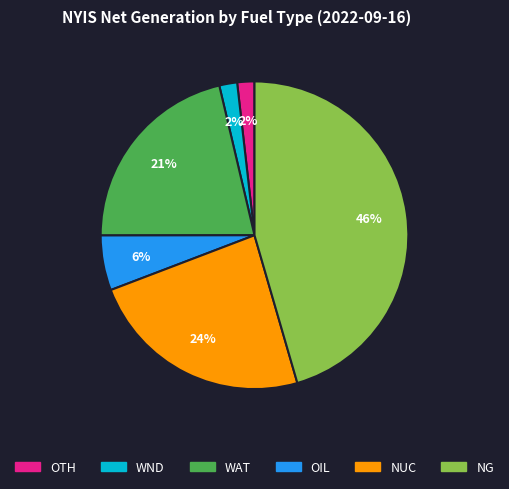

To the nearest percent, what is the difference between the largest and smallest slice percentages?

44%